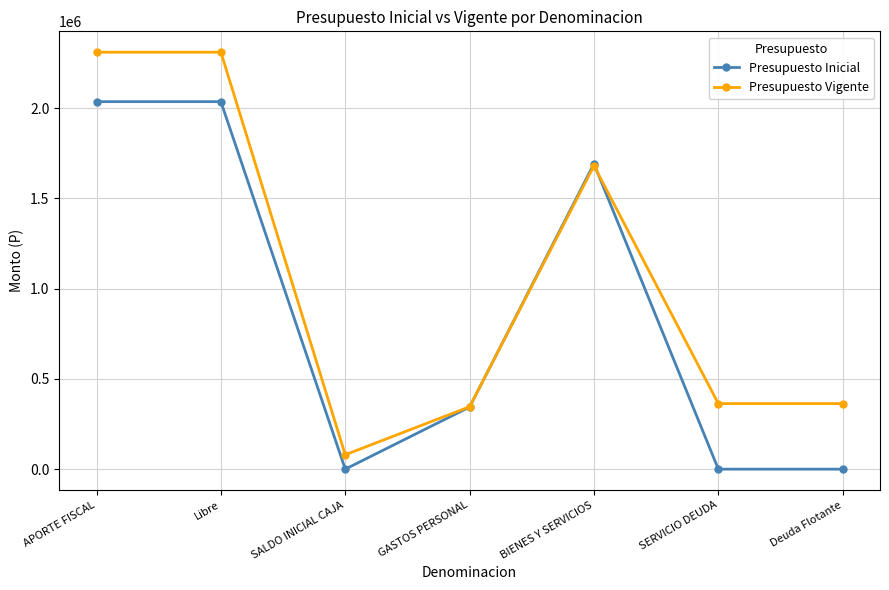

Is it true that Presupuesto Vigente equals 141917 at SERVICIO DEUDA?

False